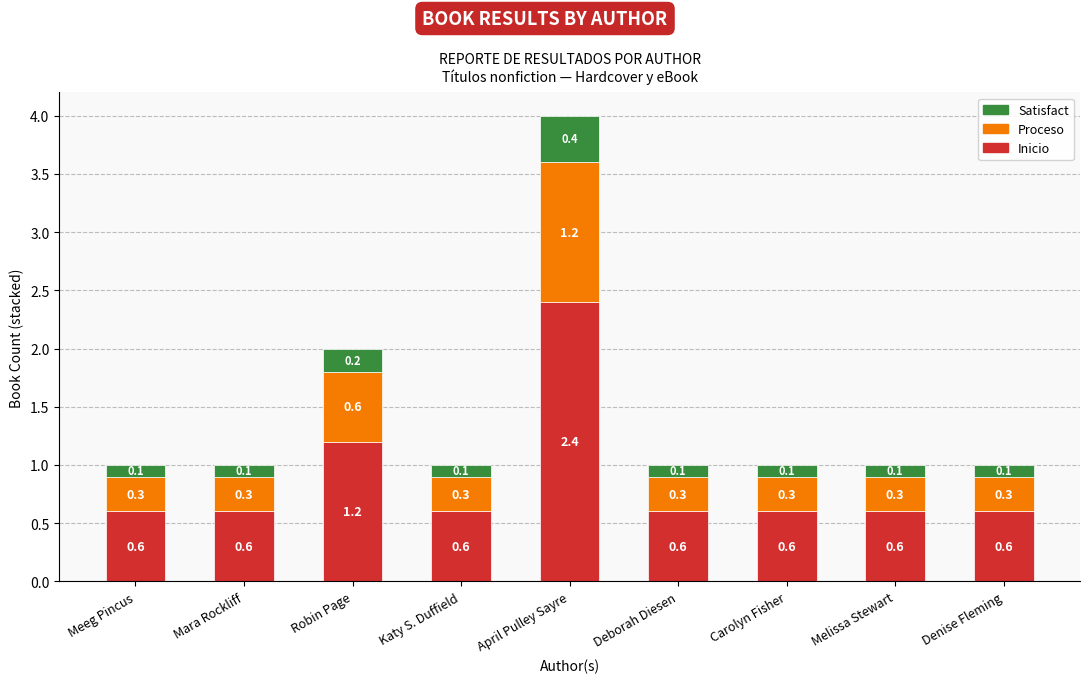

At which label is Inicio closest to 1?

Robin Page